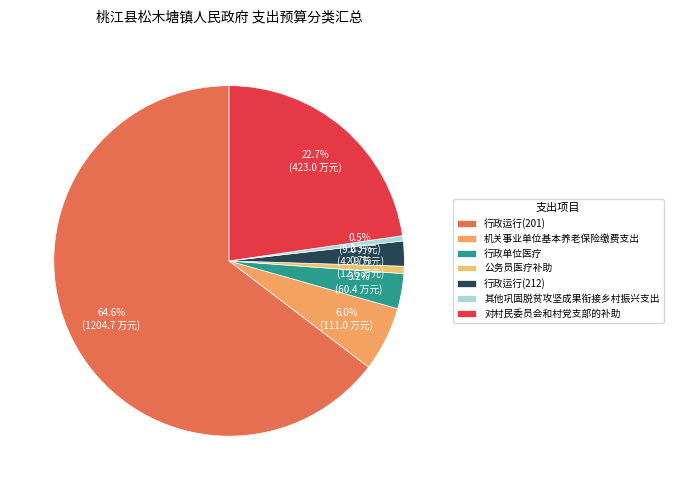

How many segments does this pie chart have?

7